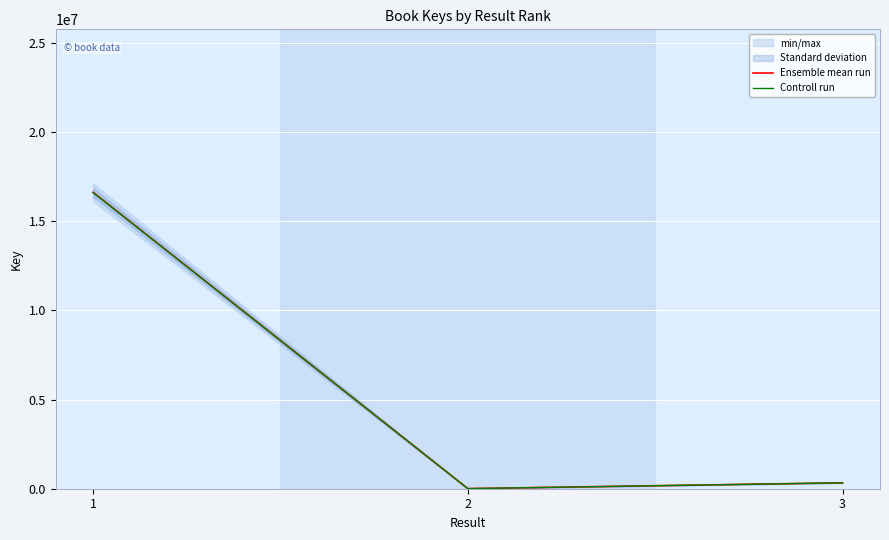

List the labels in order of Ensemble mean run value, smallest first.

2, 3, 1